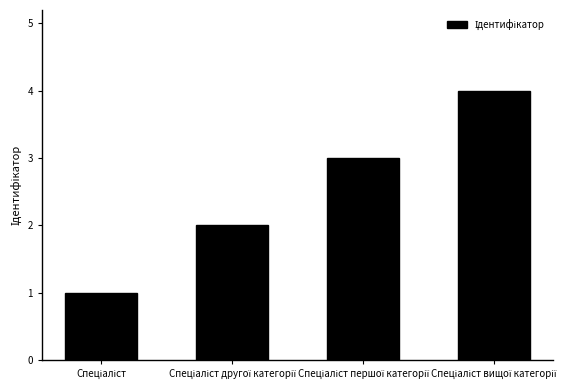

What is the maximum value shown in the chart?

4